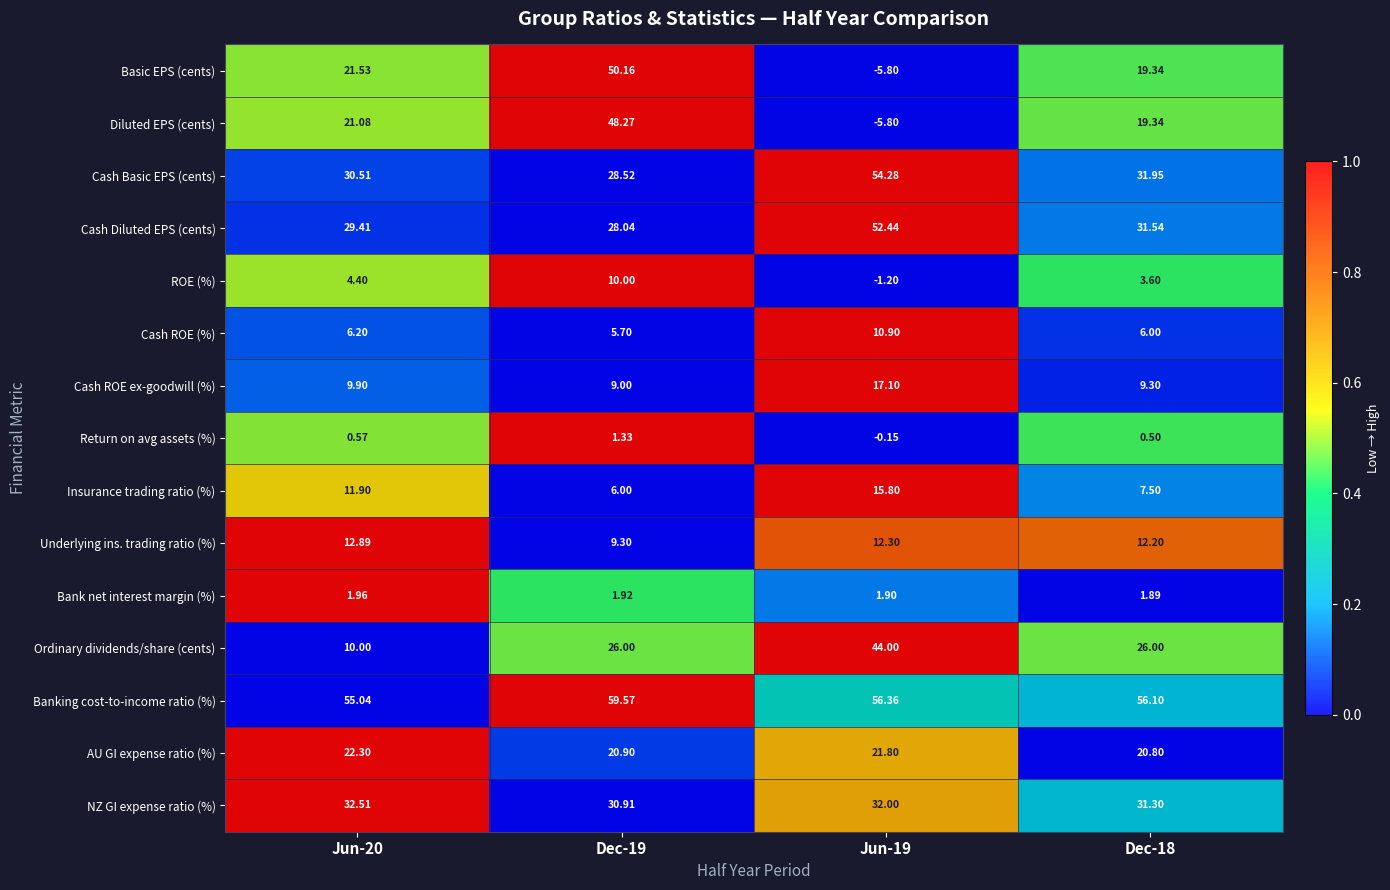

How many values in the Diluted EPS (cents) series are below 21?

2